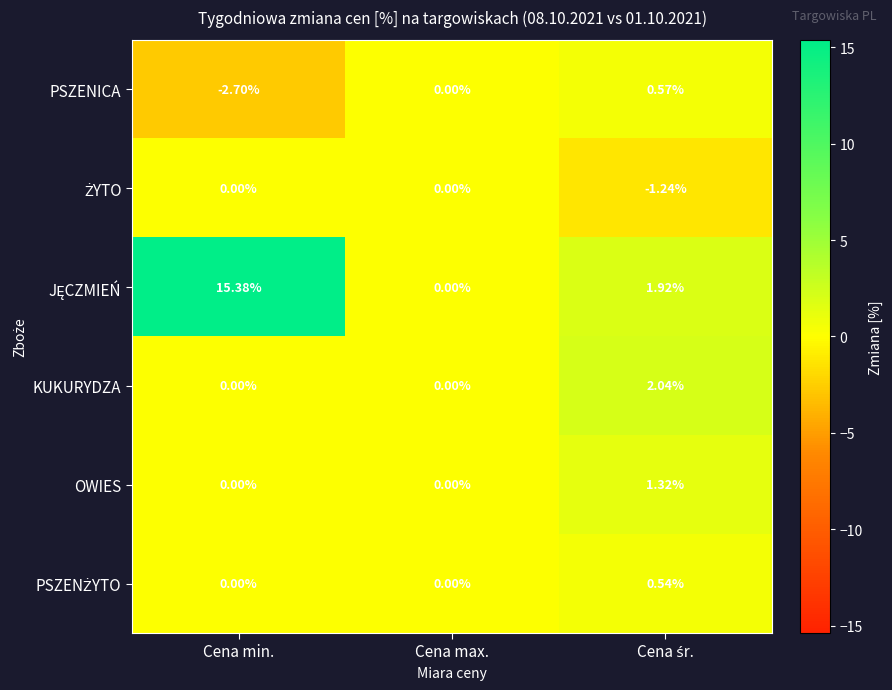

At how many categories does at least one series exceed 4?

1